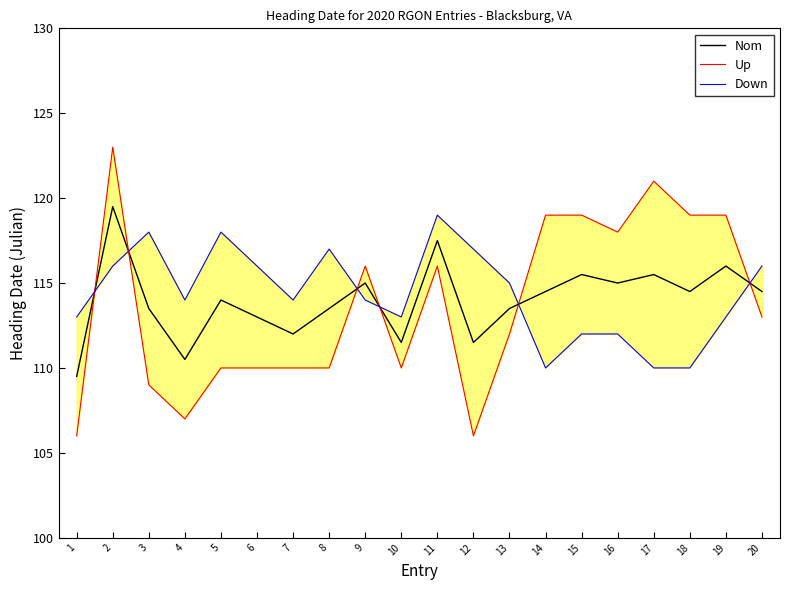

Rank the series at 11 from highest to lowest value.

Down, Nom, Up